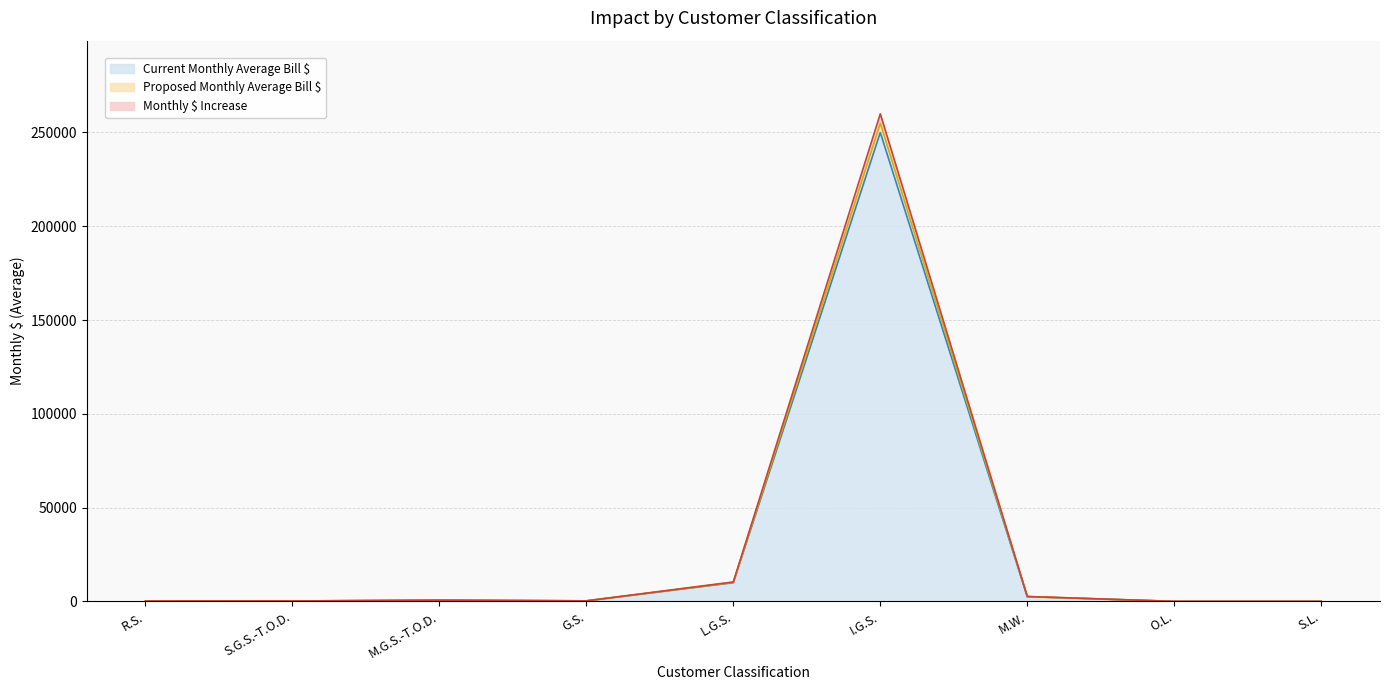

Does the chart have visible grid lines?

Yes